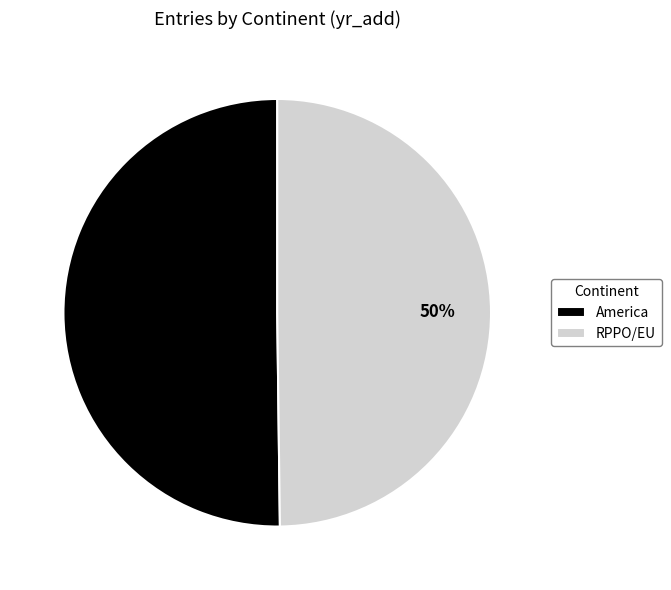

Do RPPO/EU and America together represent more than half of the pie?

Yes